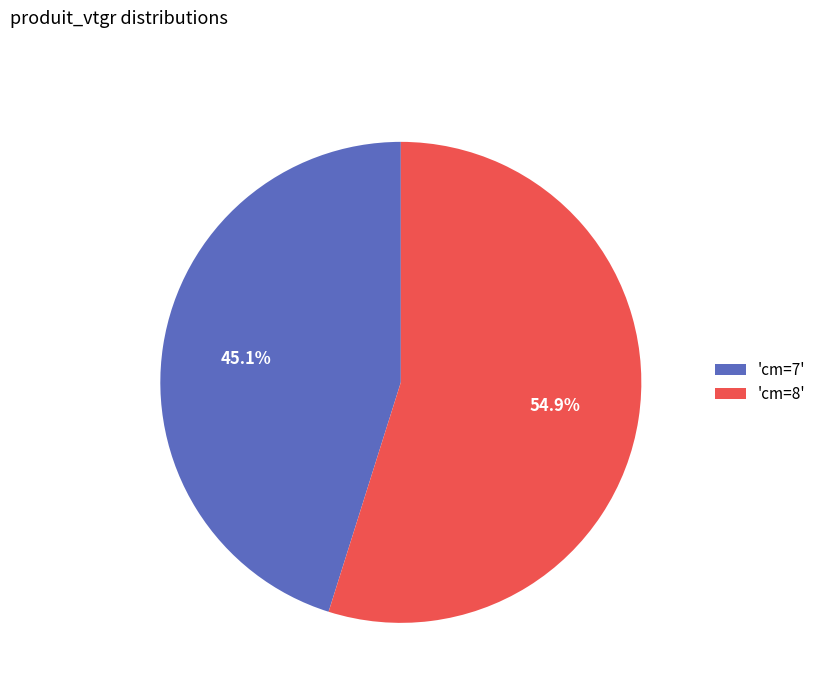

How many segments does this pie chart have?

2